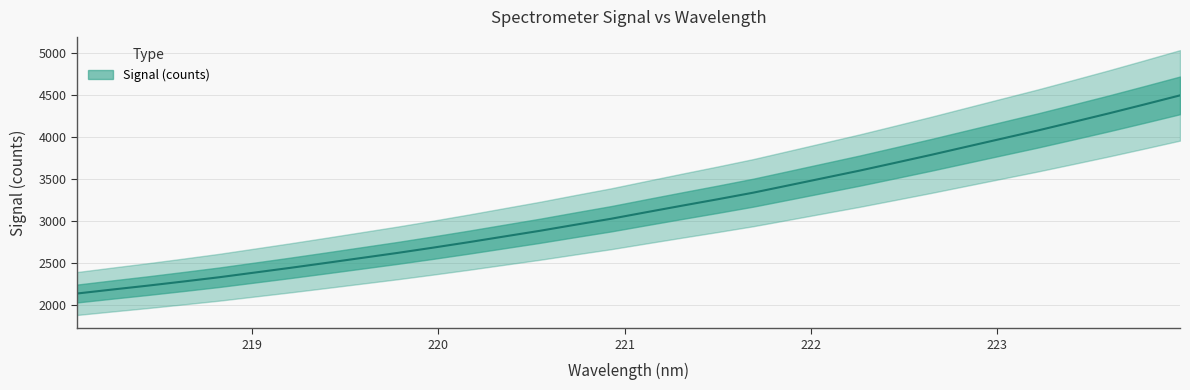

Which has a higher value, 219.7801 or 220.9264?

220.9264